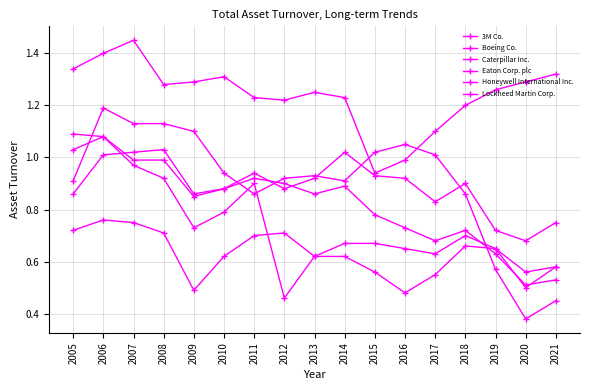

Is the value of Eaton Corp. plc at 2010 greater than the value of Lockheed Martin Corp. at 2015?

No